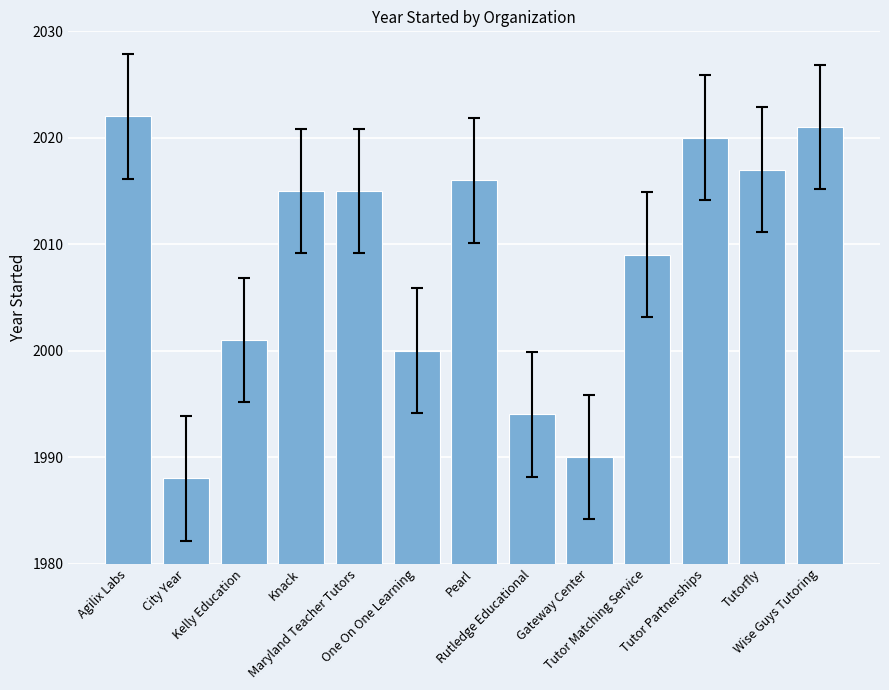

How many bars are there in total?

13